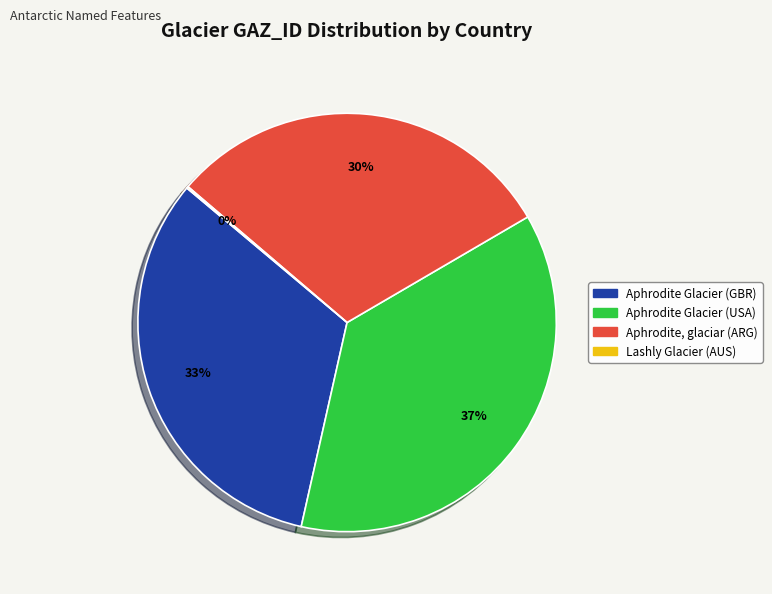

To the nearest percent, what portion does Aphrodite, glaciar (ARG) represent?

30%